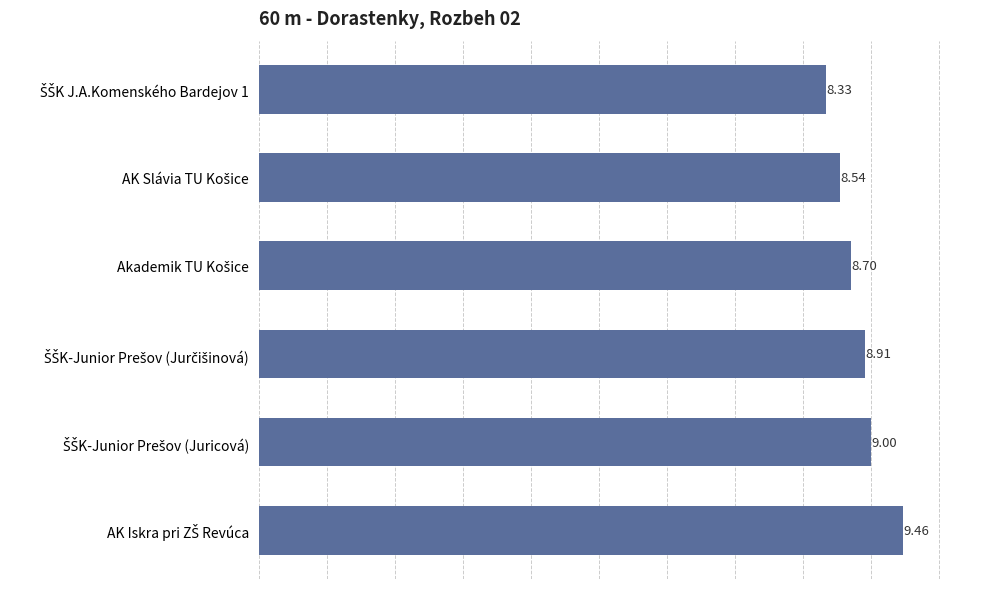

What is the average value?

8.8